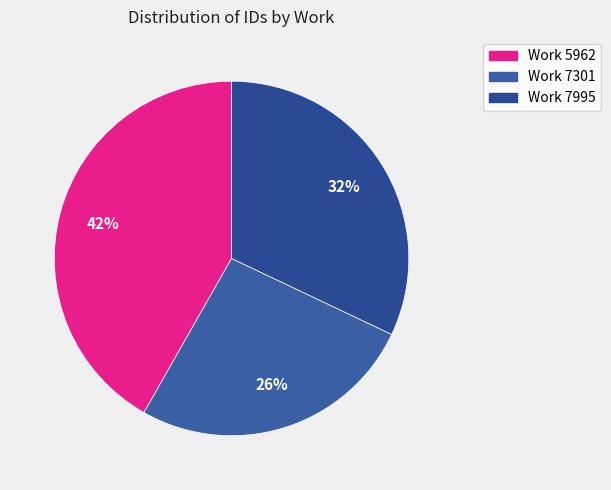

Count the number of slices in the pie.

3